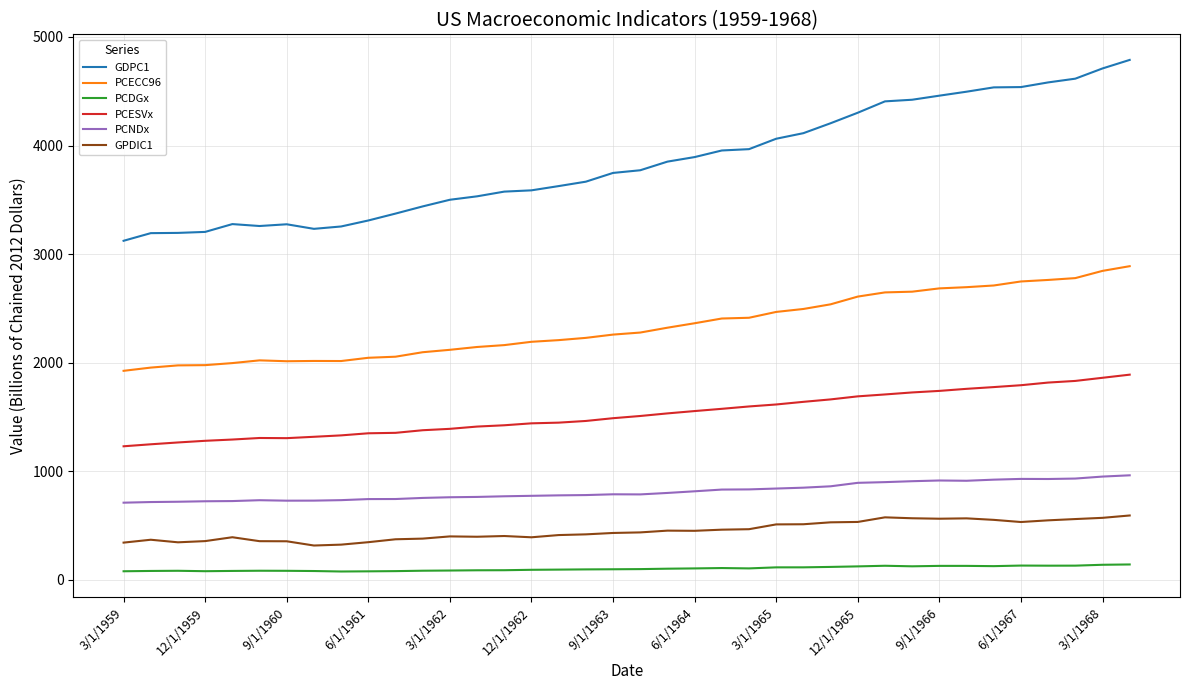

What is the minimum value for GDPC1?

3121.9